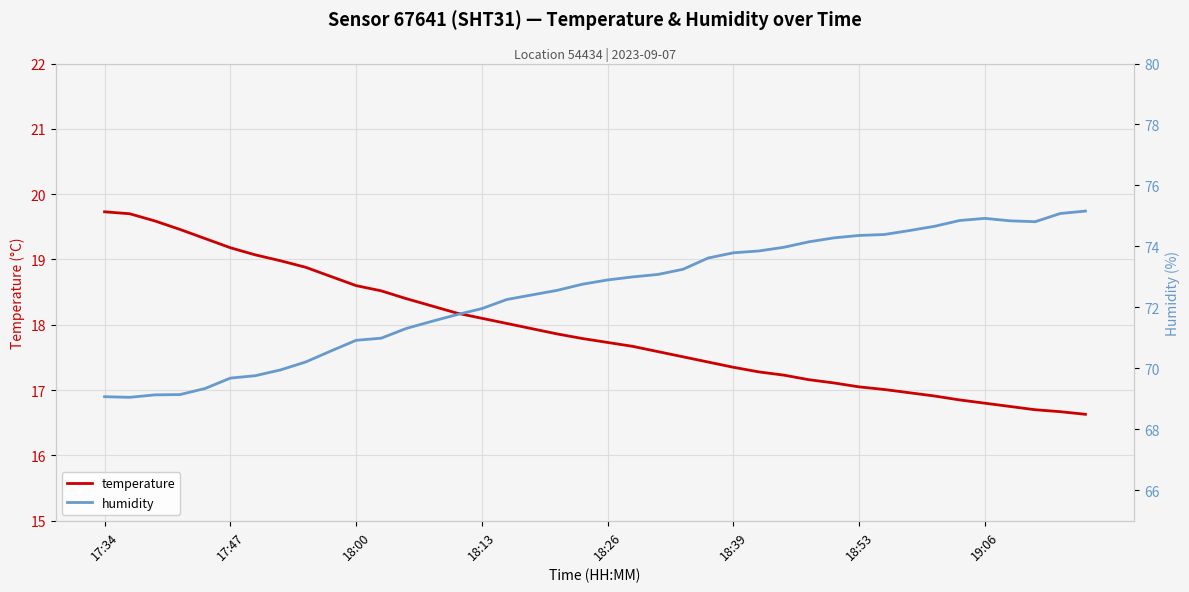

What is the lowest value of the temperature series?

16.6